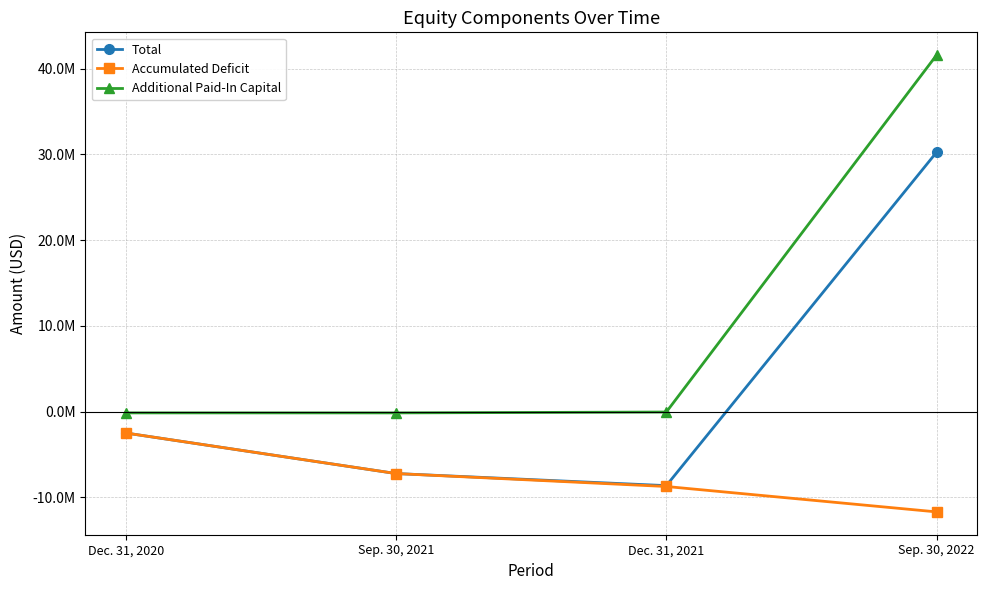

At which label does Accumulated Deficit first exceed -7228283?

Dec. 31, 2020